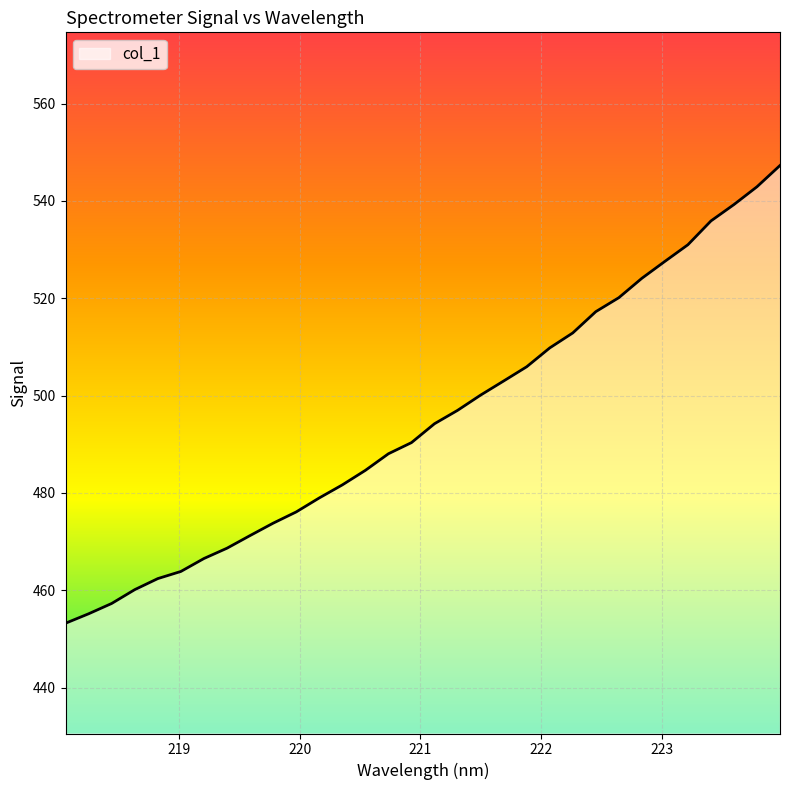

What is the difference between the maximum and minimum values?

94.1